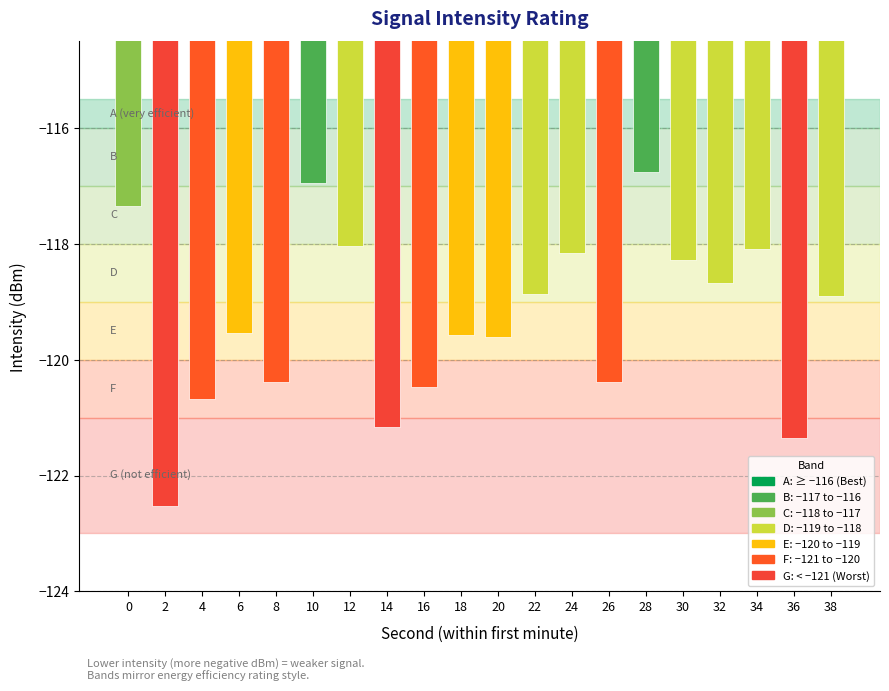

What is the change in value from 28 to 36?

-4.6